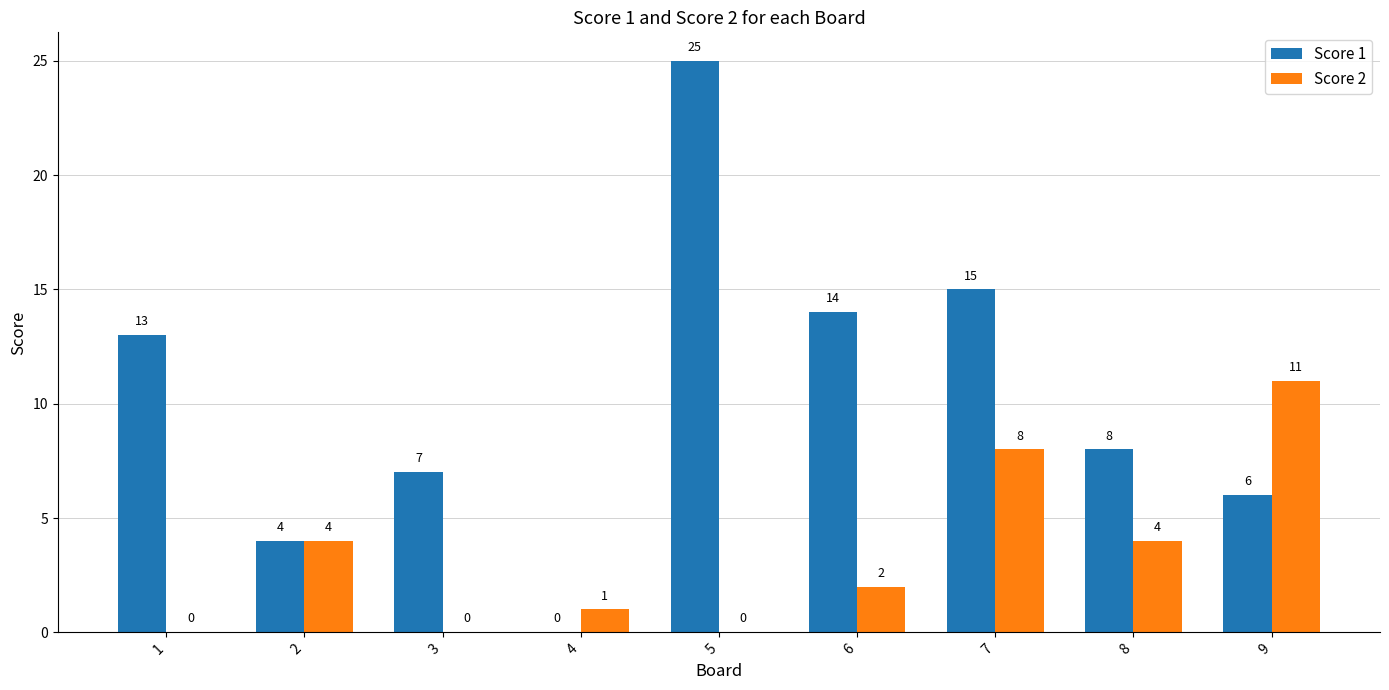

At which category is the sum across all series the highest?

5